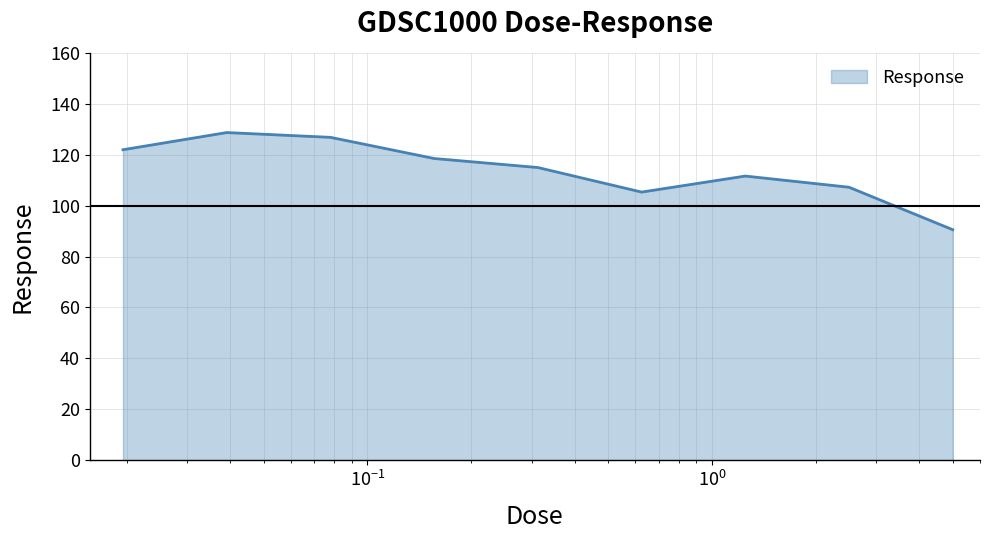

What is the minimum value shown in the chart?

90.5